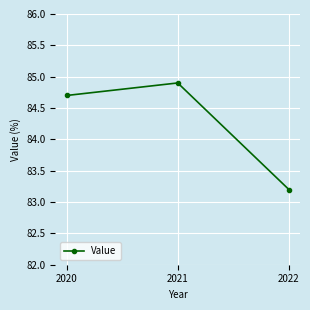

Is this an area chart (filled region under the line)?

No